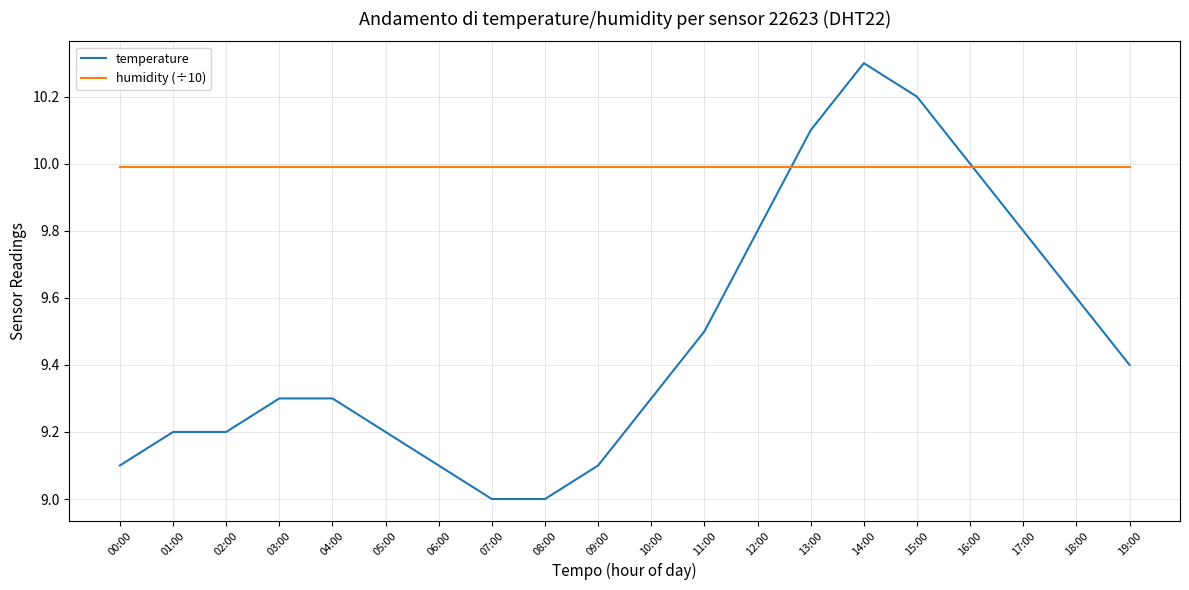

Rank the series by their average value, from highest to lowest.

humidity (÷10), temperature